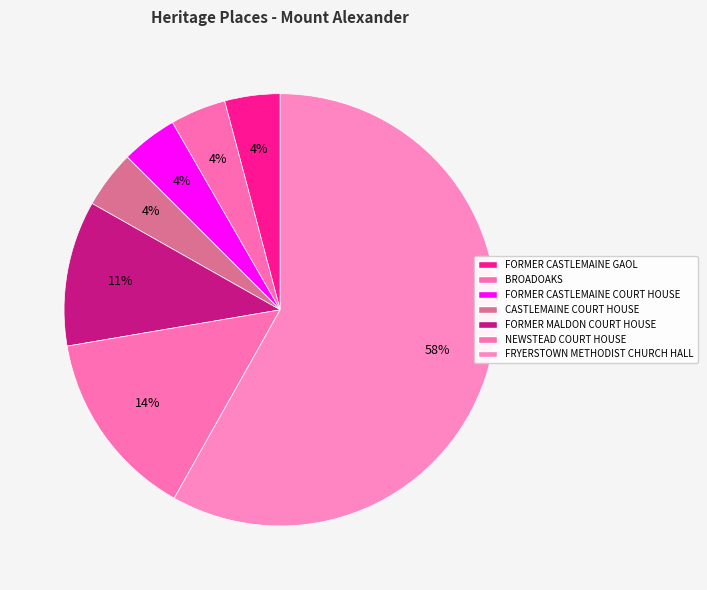

To the nearest percent, what is the average slice percentage?

14%